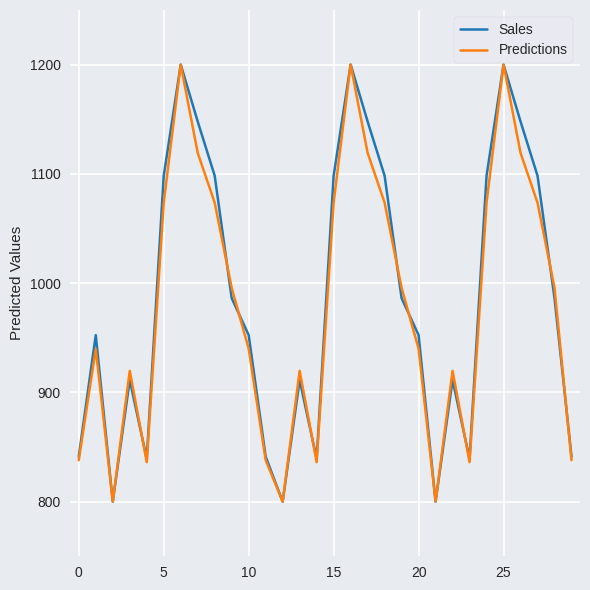

What is the minimum value for Sales?

800.0